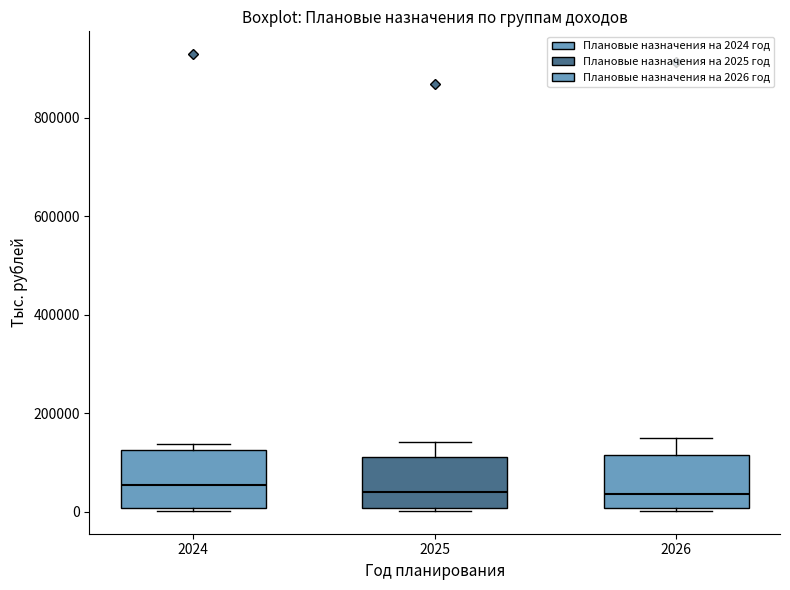

Where does the upper whisker of the box at x = 2025 end on the y-axis? The values are not printed on the chart, so give them approximately, as read against the axis.

140000